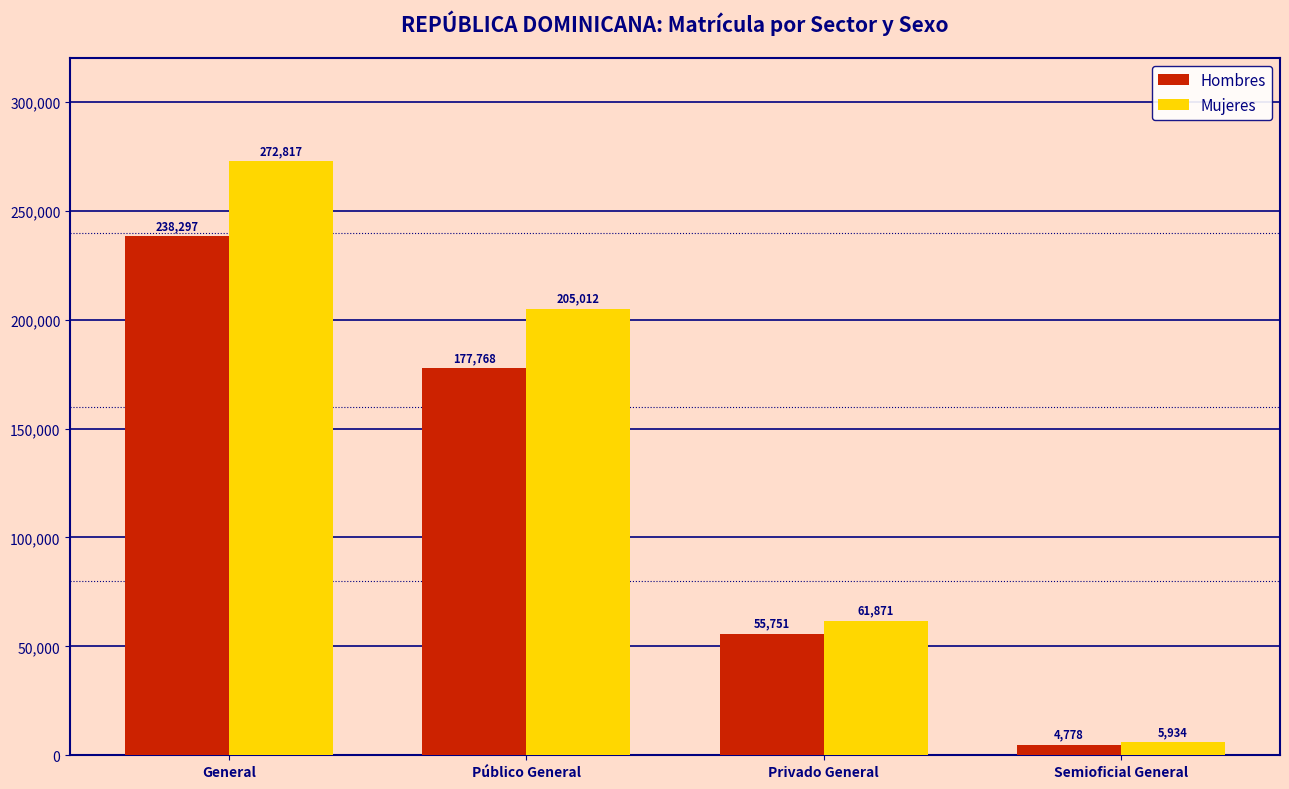

What is the spread (max minus min) of values at General?

34520